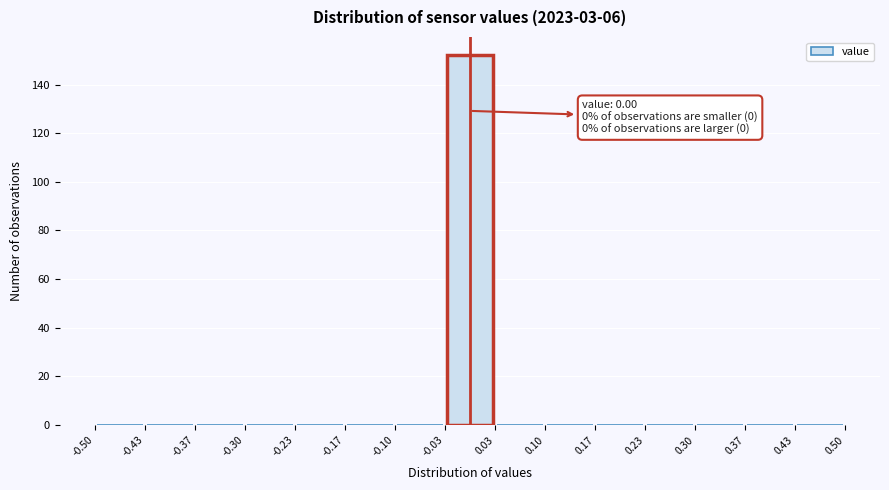

Which range on the x-axis has the tallest bar?

-0.03 to 0.03